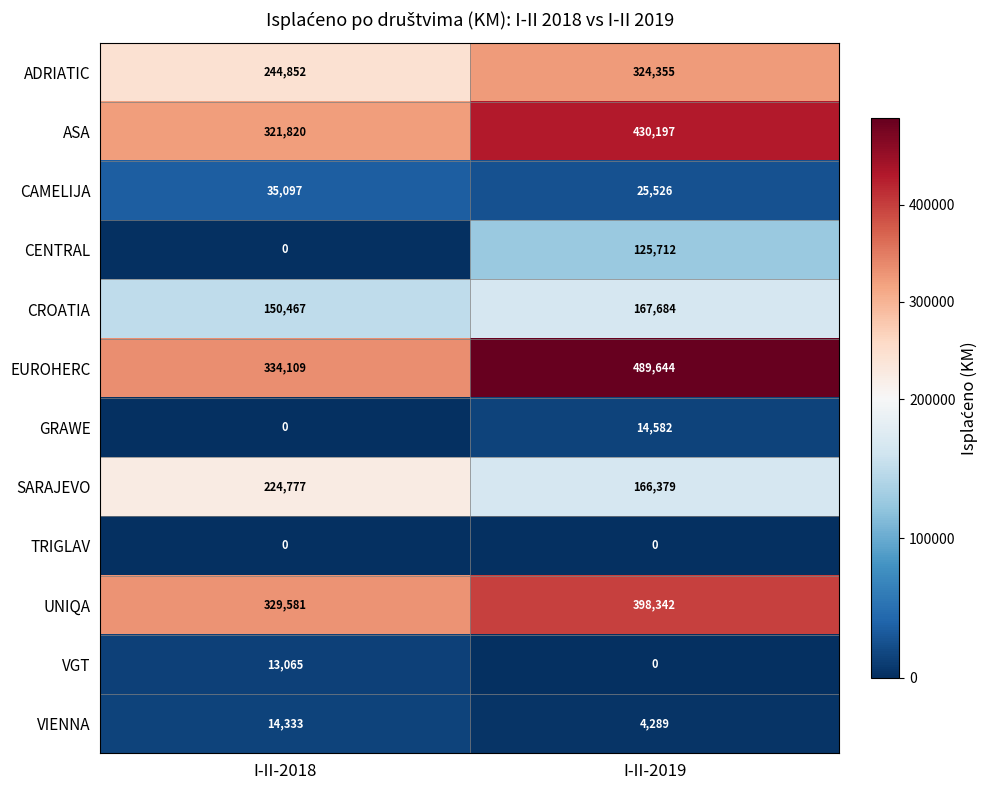

At which label does VGT reach its peak?

I-II-2018